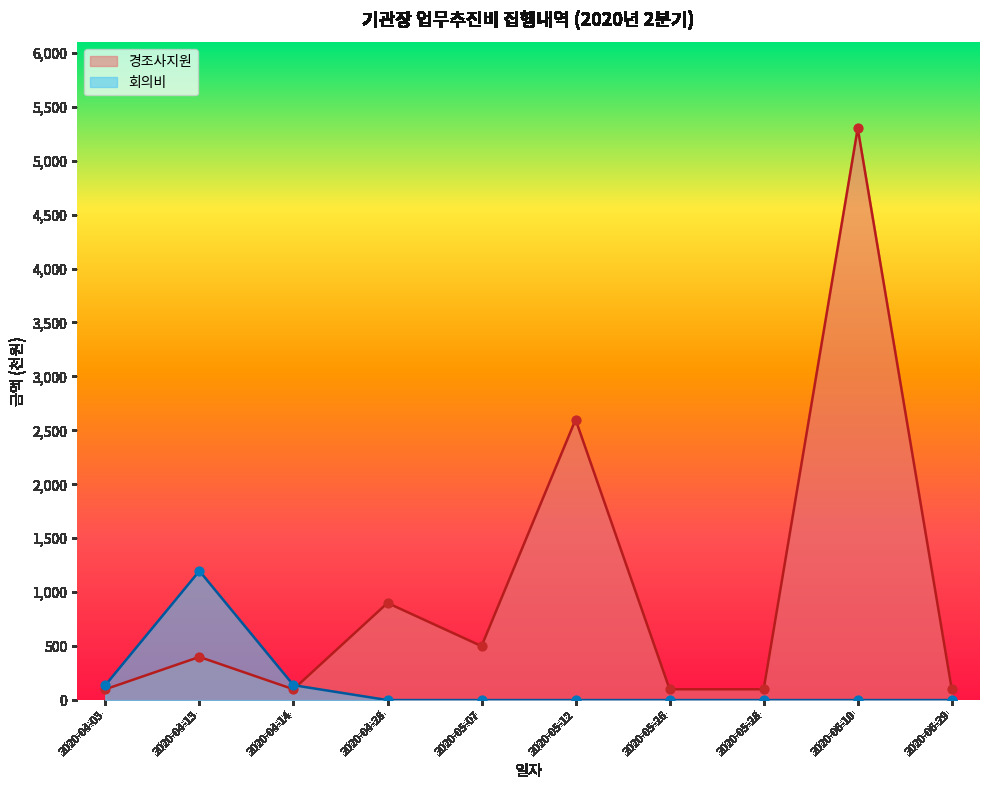

Which series has the largest total across all categories?

경조사지원